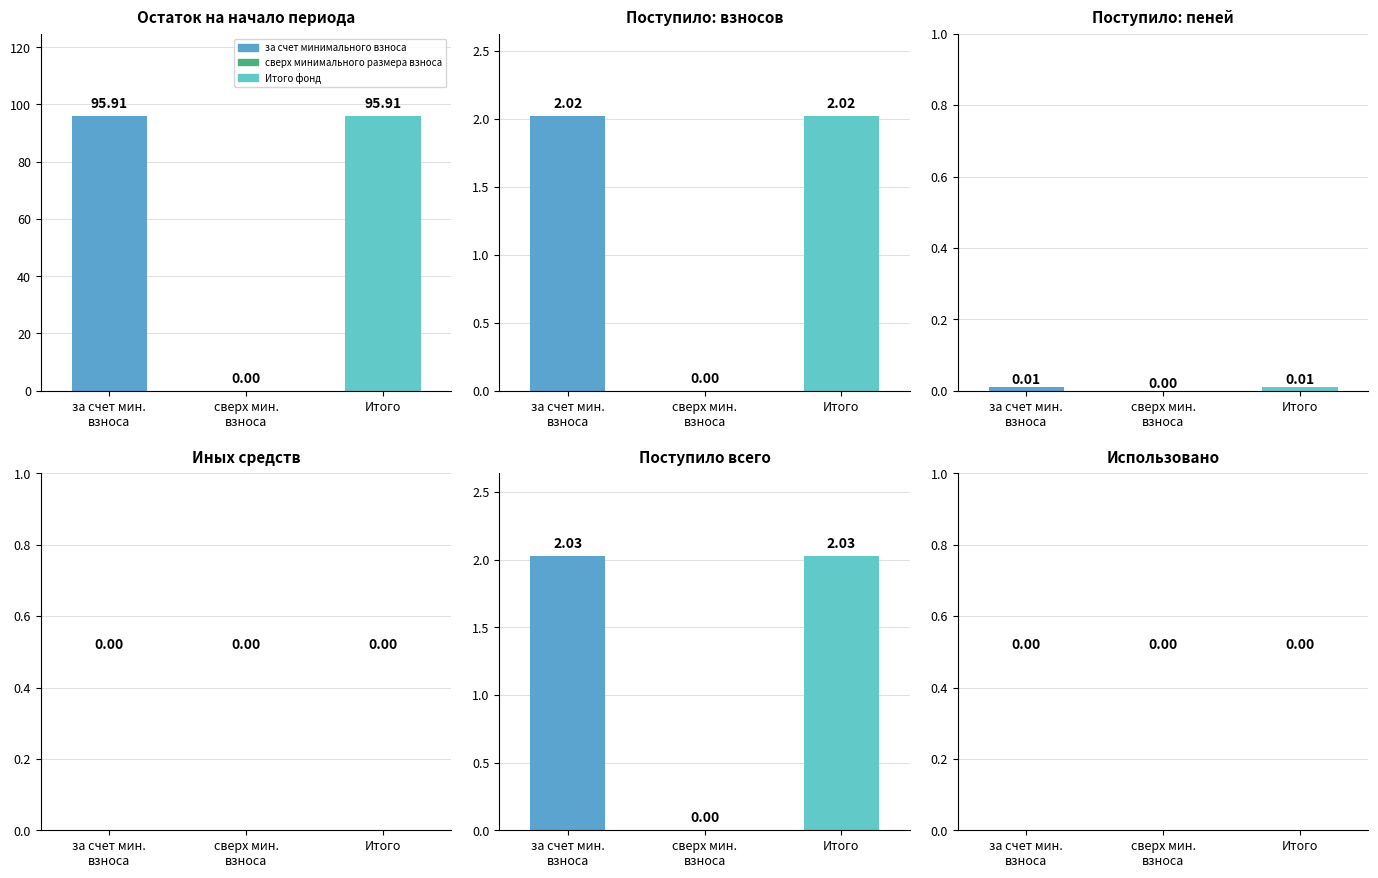

True or false: за счет минимального взноса has a value of 95.9 at Остаток на начало
периода.

True